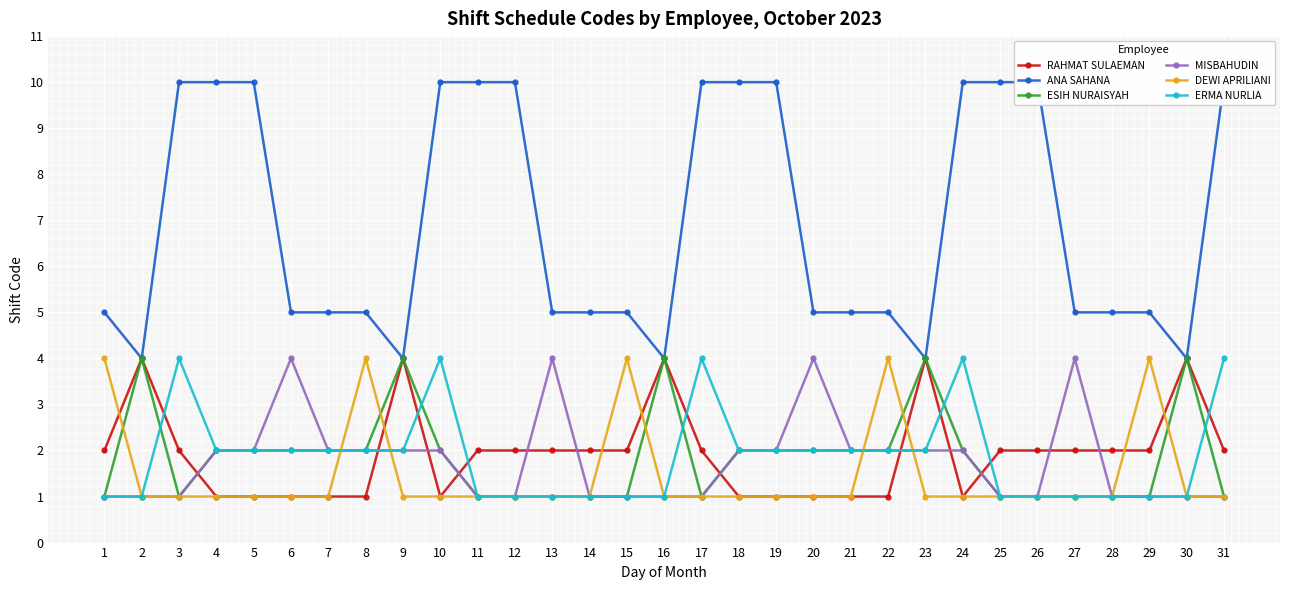

Reading left to right, what are all the values shown in this chart?

RAHMAT SULAEMAN: 1=2	2=4	3=2	4=1	5=1	6=1	7=1	8=1	9=4	10=1	11=2	12=2	13=2	14=2	15=2	16=4	17=2	18=1	19=1	20=1	21=1	22=1	23=4	24=1	25=2	26=2	27=2	28=2	29=2	30=4	31=2
ANA SAHANA: 1=5	2=4	3=10	4=10	5=10	6=5	7=5	8=5	9=4	10=10	11=10	12=10	13=5	14=5	15=5	16=4	17=10	18=10	19=10	20=5	21=5	22=5	23=4	24=10	25=10	26=10	27=5	28=5	29=5	30=4	31=10
ESIH NURAISYAH: 1=1	2=4	3=1	4=2	5=2	6=2	7=2	8=2	9=4	10=2	11=1	12=1	13=1	14=1	15=1	16=4	17=1	18=2	19=2	20=2	21=2	22=2	23=4	24=2	25=1	26=1	27=1	28=1	29=1	30=4	31=1
MISBAHUDIN: 1=1	2=1	3=1	4=2	5=2	6=4	7=2	8=2	9=2	10=2	11=1	12=1	13=4	14=1	15=1	16=1	17=1	18=2	19=2	20=4	21=2	22=2	23=2	24=2	25=1	26=1	27=4	28=1	29=1	30=1	31=1
DEWI APRILIANI: 1=4	2=1	3=1	4=1	5=1	6=1	7=1	8=4	9=1	10=1	11=1	12=1	13=1	14=1	15=4	16=1	17=1	18=1	19=1	20=1	21=1	22=4	23=1	24=1	25=1	26=1	27=1	28=1	29=4	30=1	31=1
ERMA NURLIA: 1=1	2=1	3=4	4=2	5=2	6=2	7=2	8=2	9=2	10=4	11=1	12=1	13=1	14=1	15=1	16=1	17=4	18=2	19=2	20=2	21=2	22=2	23=2	24=4	25=1	26=1	27=1	28=1	29=1	30=1	31=4